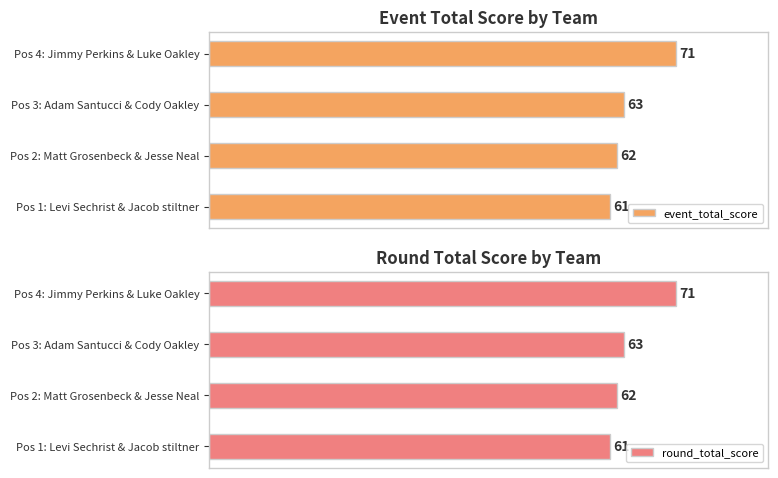

Which category has the highest value in the event_total_score series?

Pos 4: Jimmy Perkins & Luke Oakley